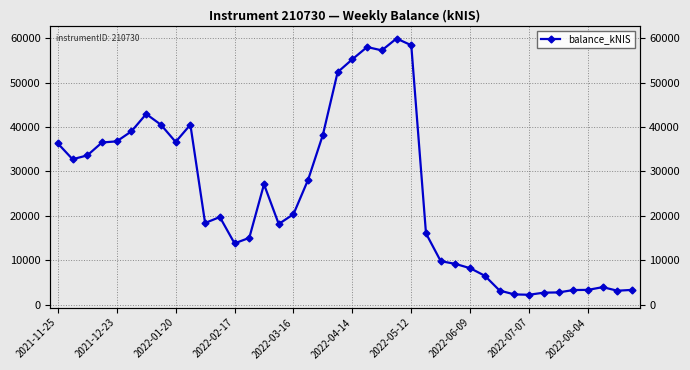

Rank the categories by value from lowest to highest.

32, 31, 33, 34, 38, 30, 35, 39, 36, 37, 29, 28, 27, 26, 12, 13, 25, 15, 10, 11, 16, 14, 17, 2021-12-23, 2022-01-20, 2021-11-25, 2022-02-17, 2022-07-07, 2022-03-16, 18, 2022-04-14, 2022-06-09, 2022-08-04, 2022-05-12, 19, 20, 22, 21, 24, 23